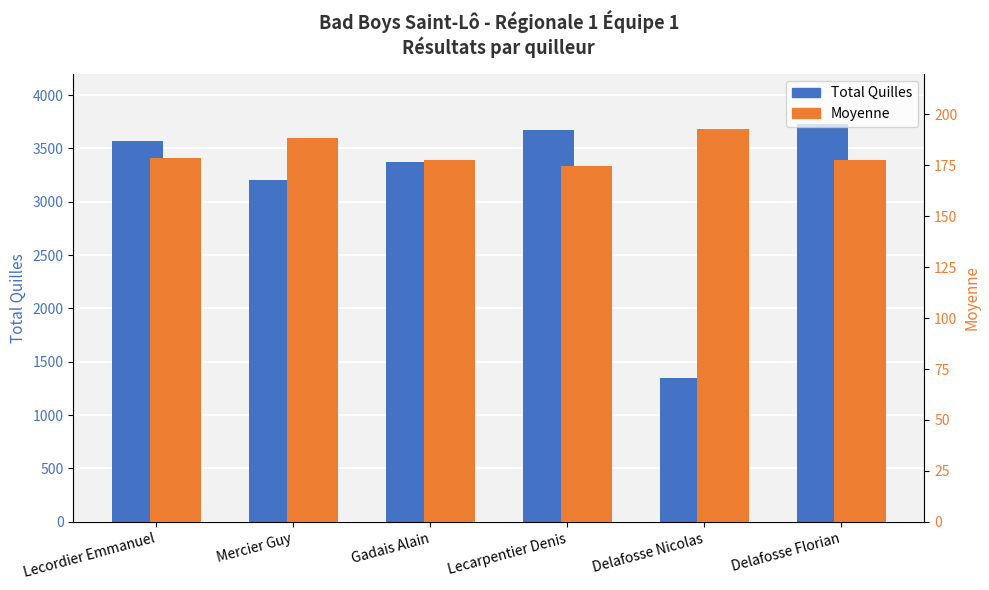

At which label is Moyenne closest to 183?

Lecordier Emmanuel